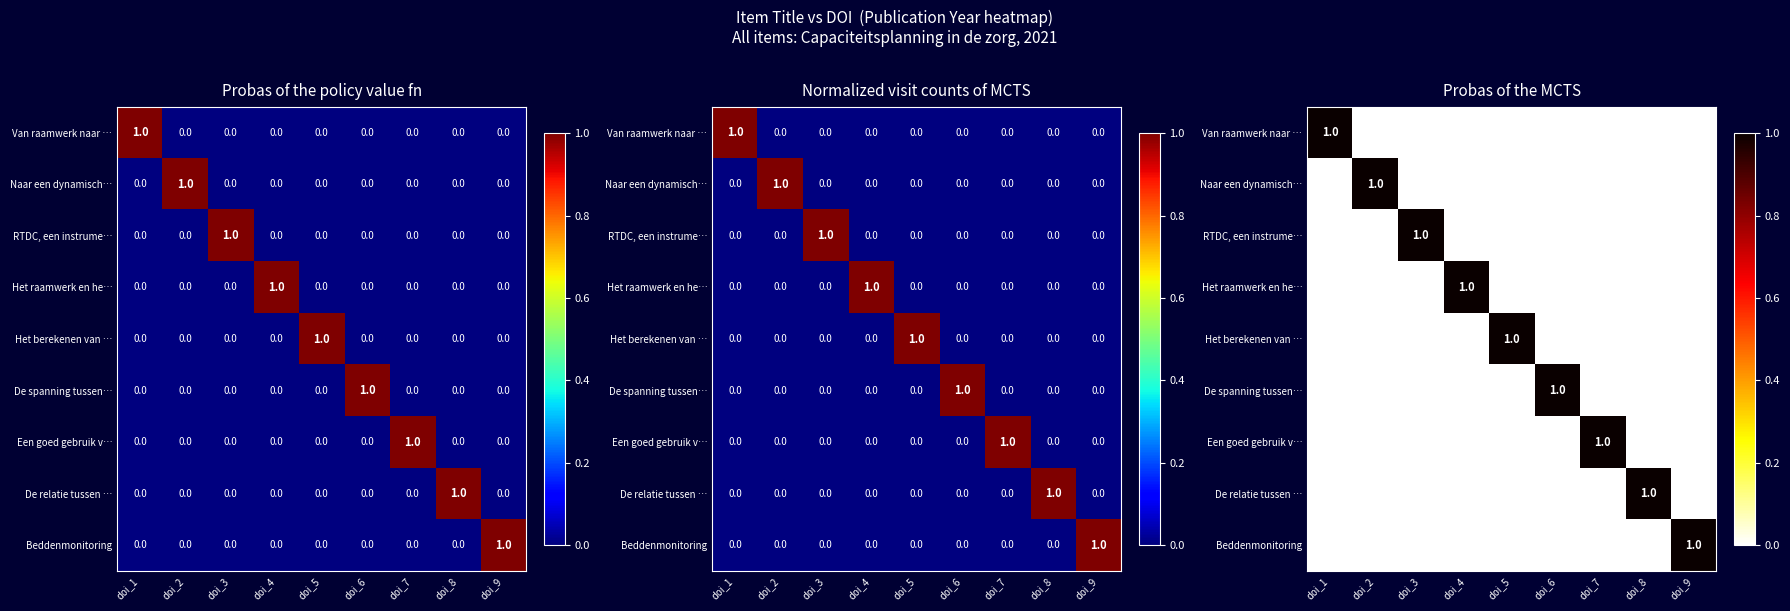

What is the difference between the maximum and minimum values in the De spanning tussen… series?

1